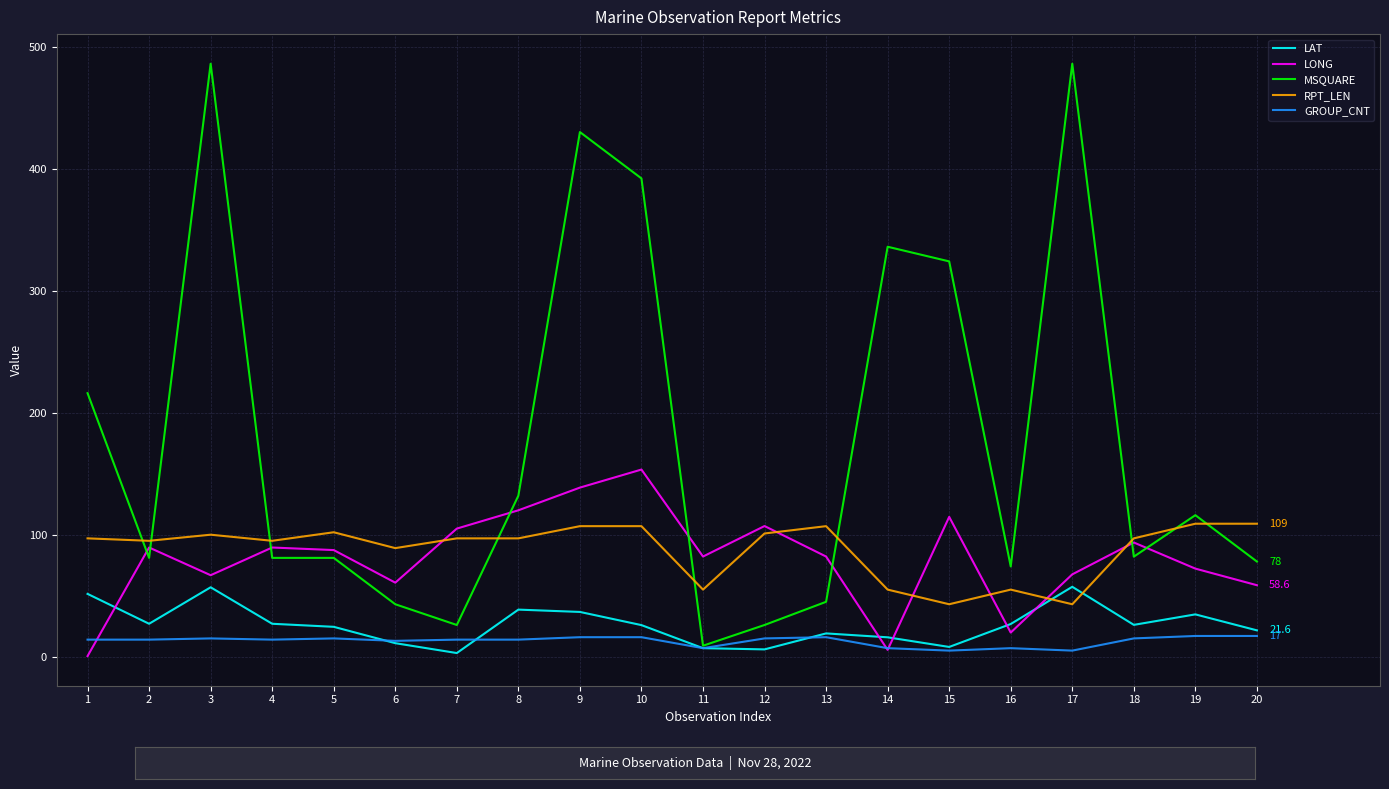

True or false: GROUP_CNT and RPT_LEN cross at least once.

False